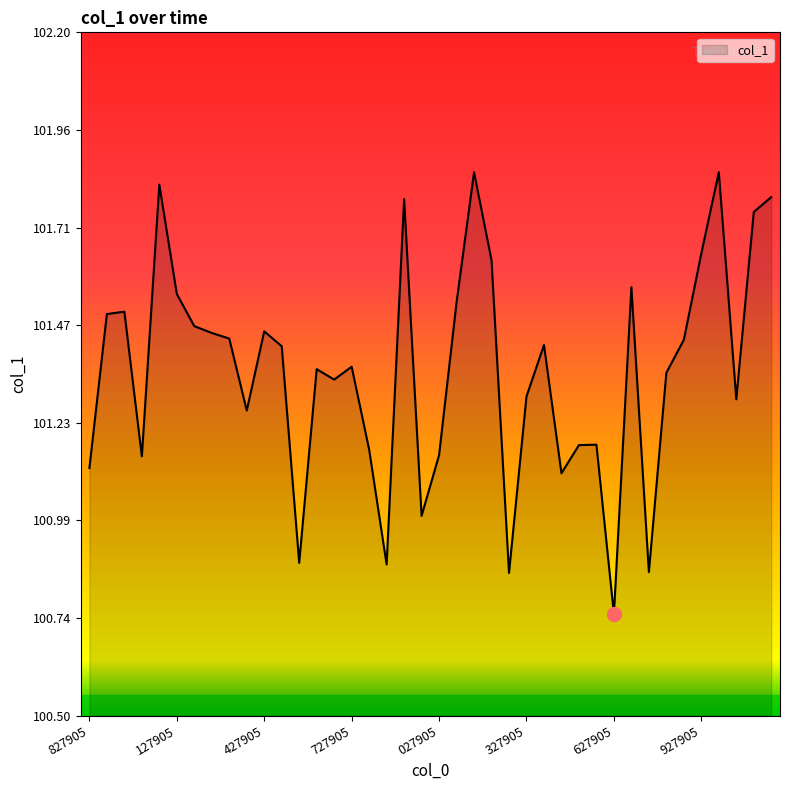

What is the difference between the maximum and minimum values?

1.1